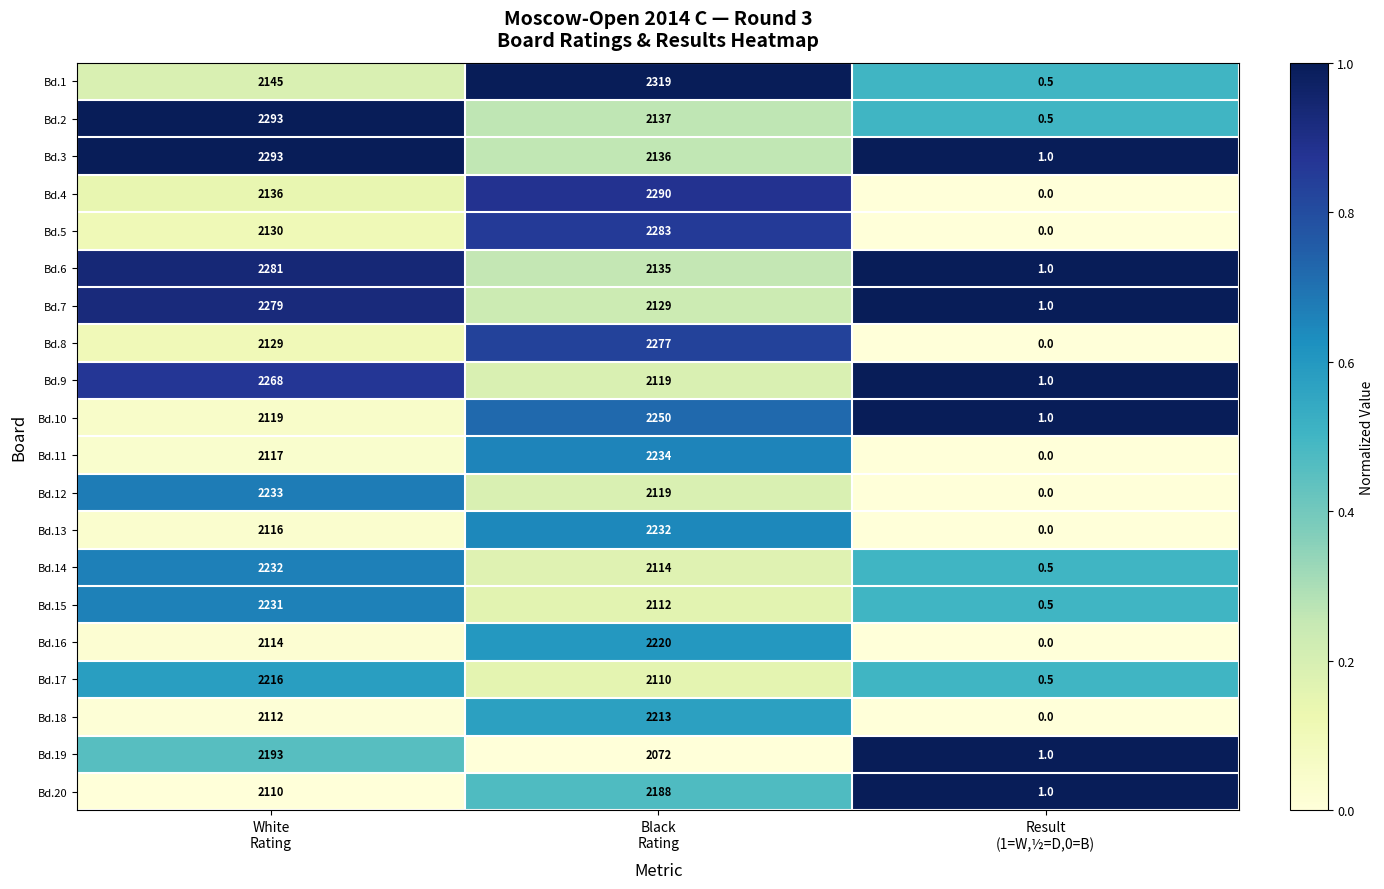

Which series has the widest spread of values?

Bd.1